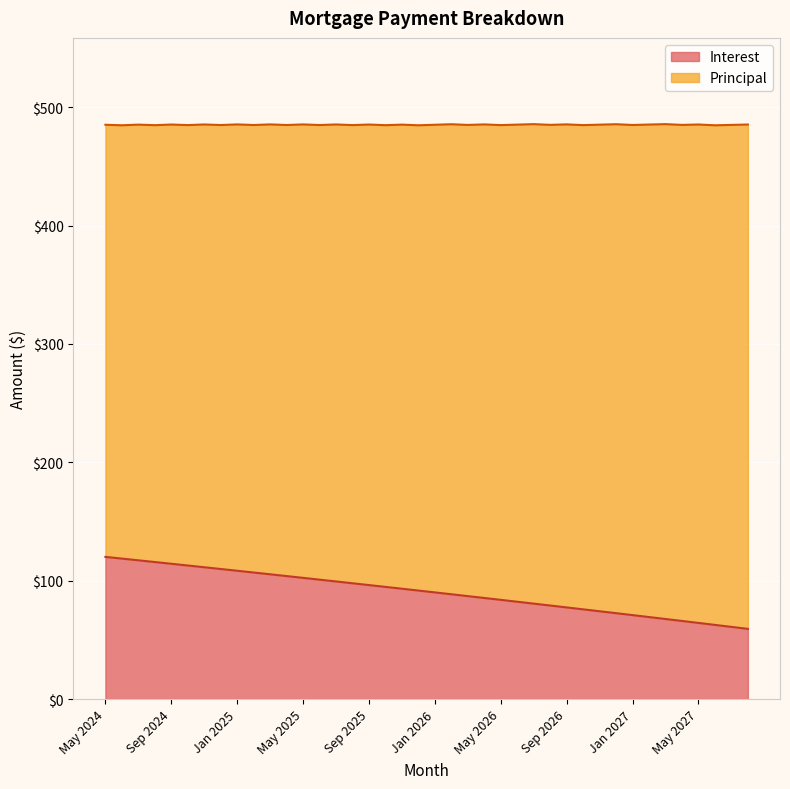

Reading left to right, list all the values displayed in this chart.

May 2024=120.1	Jun 2024=118.7	Jul 2024=117.2	Aug 2024=115.8	Sep 2024=114.3	Oct 2024=112.8	Nov 2024=111.3	Dec 2024=109.9	Jan 2025=108.4	Feb 2025=106.9	Mar 2025=105.4	Apr 2025=103.9	May 2025=102.4	Jun 2025=100.9	Jul 2025=99.3	Aug 2025=97.8	Sep 2025=96.3	Oct 2025=94.8	Nov 2025=93.2	Dec 2025=91.7	Jan 2026=90.1	Feb 2026=88.5	Mar 2026=87.0	Apr 2026=85.4	May 2026=83.8	Jun 2026=82.2	Jul 2026=80.6	Aug 2026=79.0	Sep 2026=77.4	Oct 2026=75.8	Nov 2026=74.2	Dec 2026=72.5	Jan 2027=70.9	Feb 2027=69.3	Mar 2027=67.6	Apr 2027=66.0	May 2027=64.3	Jun 2027=62.6	Jul 2027=61.0	Aug 2027=59.3